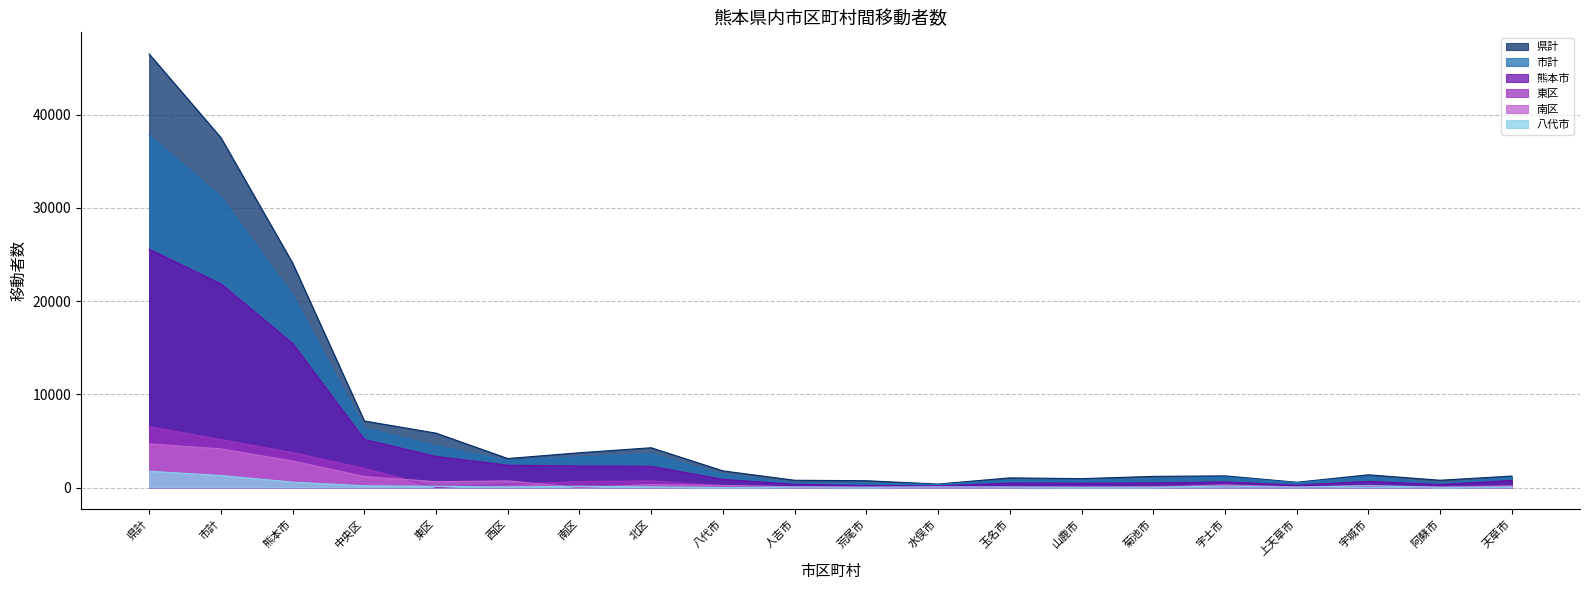

Reading left to right, what are all the values shown in this chart?

県計: 46518	37549	24085	7141	5834	3110	3732	4268	1785	778	729	370	1036	952	1196	1250	564	1363	782	1228
市計: 37828	31211	20637	6398	4476	2881	3280	3602	1398	491	484	308	800	793	923	1111	520	1151	463	1080
熊本市: 25575	21847	15461	5155	3329	2394	2307	2276	874	348	210	175	471	454	491	605	250	655	321	757
東区: 6537	5145	3747	2050	0	331	651	715	197	98	39	43	77	87	112	97	51	135	81	212
南区: 4684	4150	2845	1183	627	715	0	320	230	63	33	22	52	36	58	280	58	223	27	169
八代市: 1750	1289	579	188	128	59	139	65	0	50	24	70	40	27	26	148	36	181	18	64